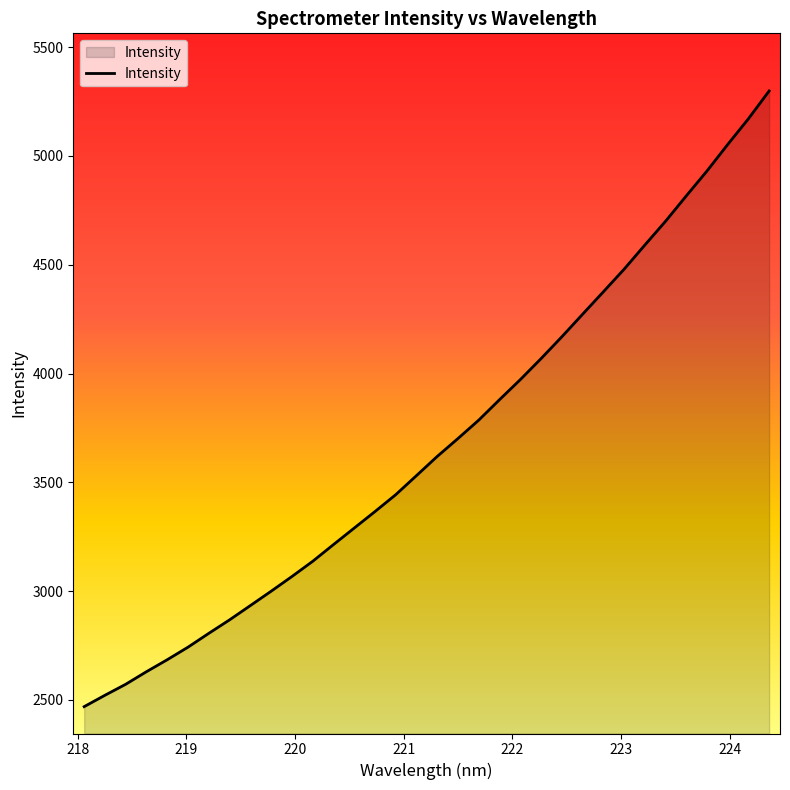

What is the minimum value shown in the chart?

2468.5